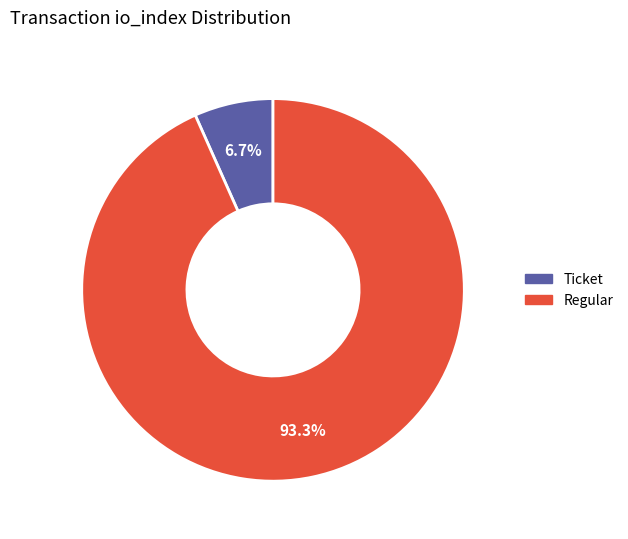

Which has a higher value, Regular or Ticket?

Regular